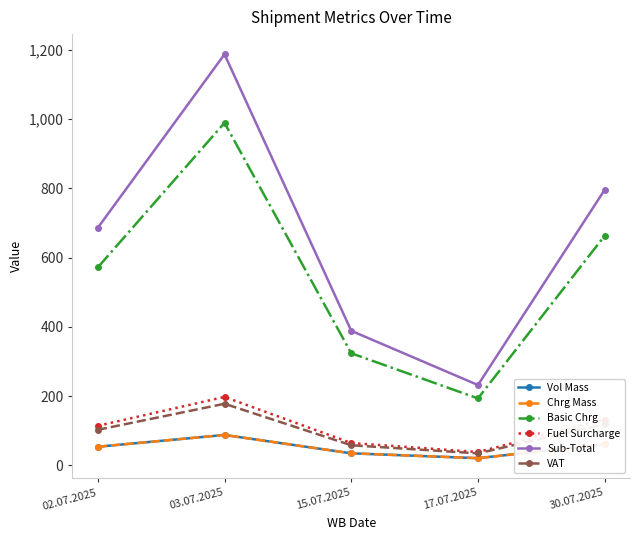

What is the label of the 2nd point from the left?

03.07.2025